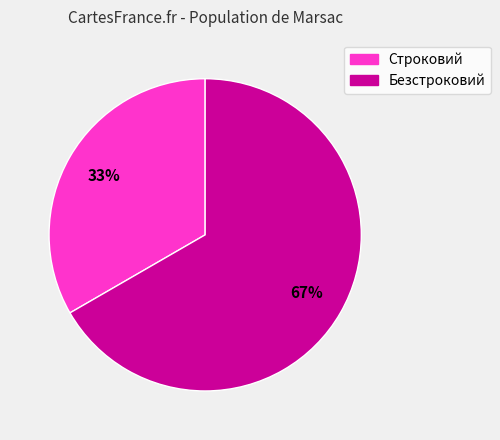

What is the ratio of the value at Безстроковий to the value at Строковий?

2.0